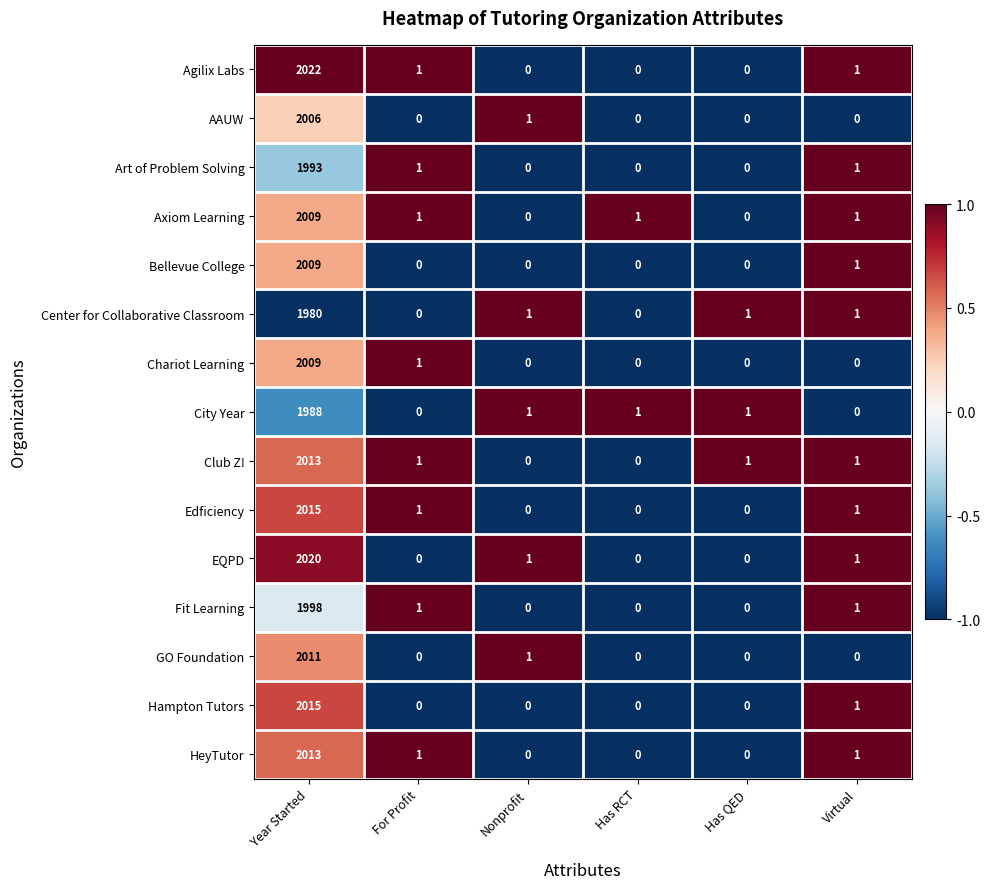

What is the sum of the AAUW values at Year Started and Has RCT?

2006